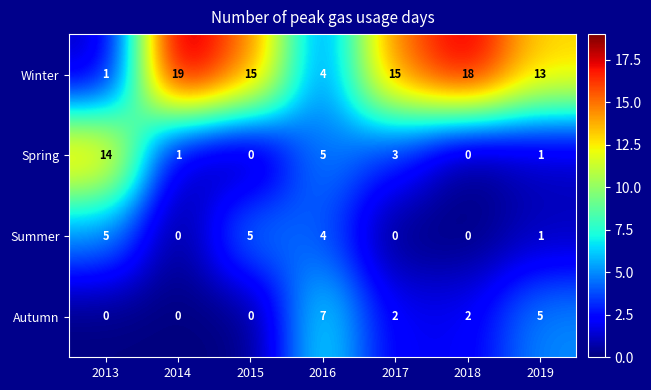

Which series has the widest spread of values?

Winter